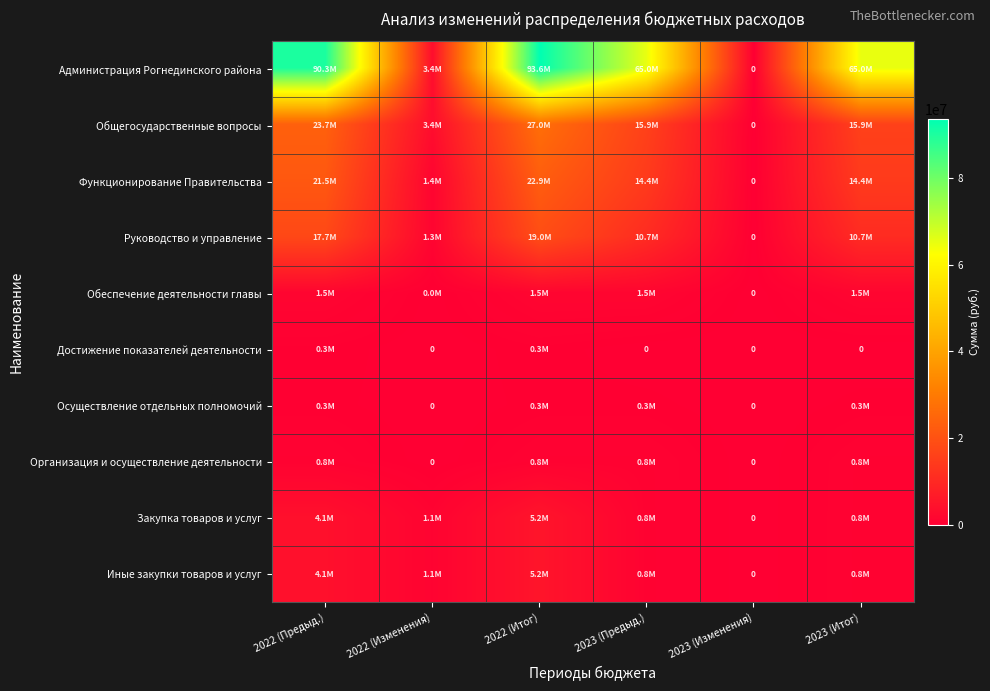

At which category is the sum across all series the highest?

2022 (Итог)